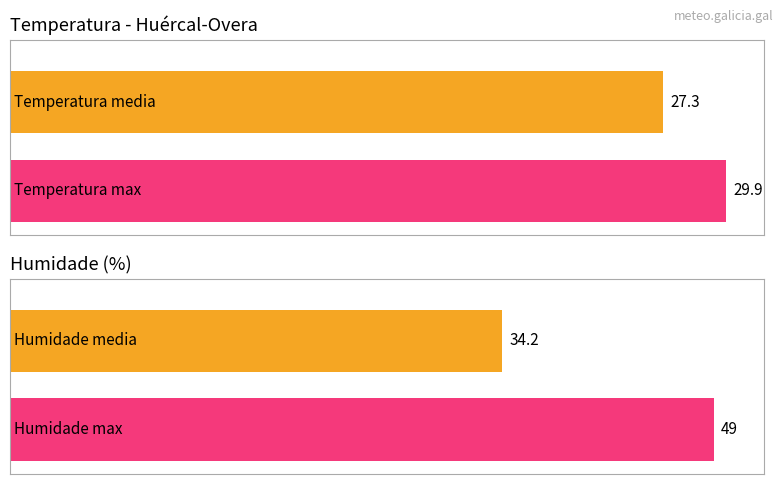

The Presión (hPa) series shows 300.4 at 14:00. True or false?

False